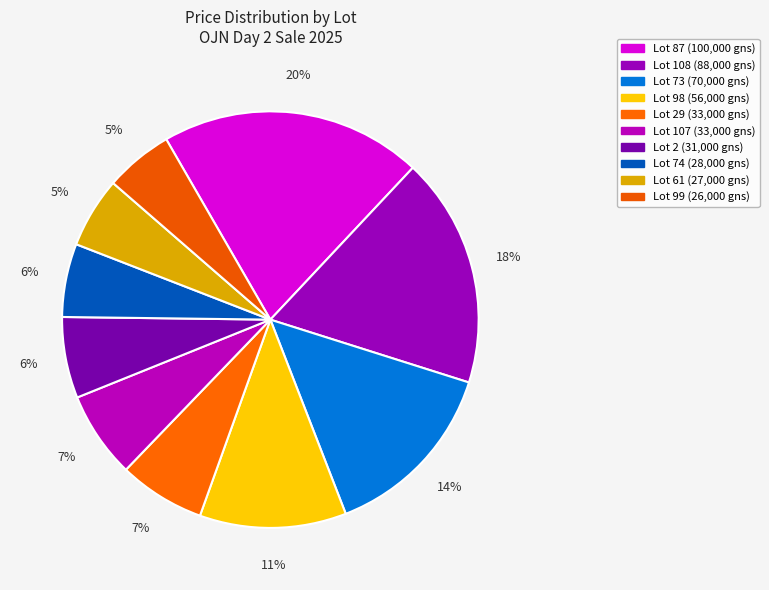

To the nearest percent, what is the difference between the largest and smallest slice percentages?

15%